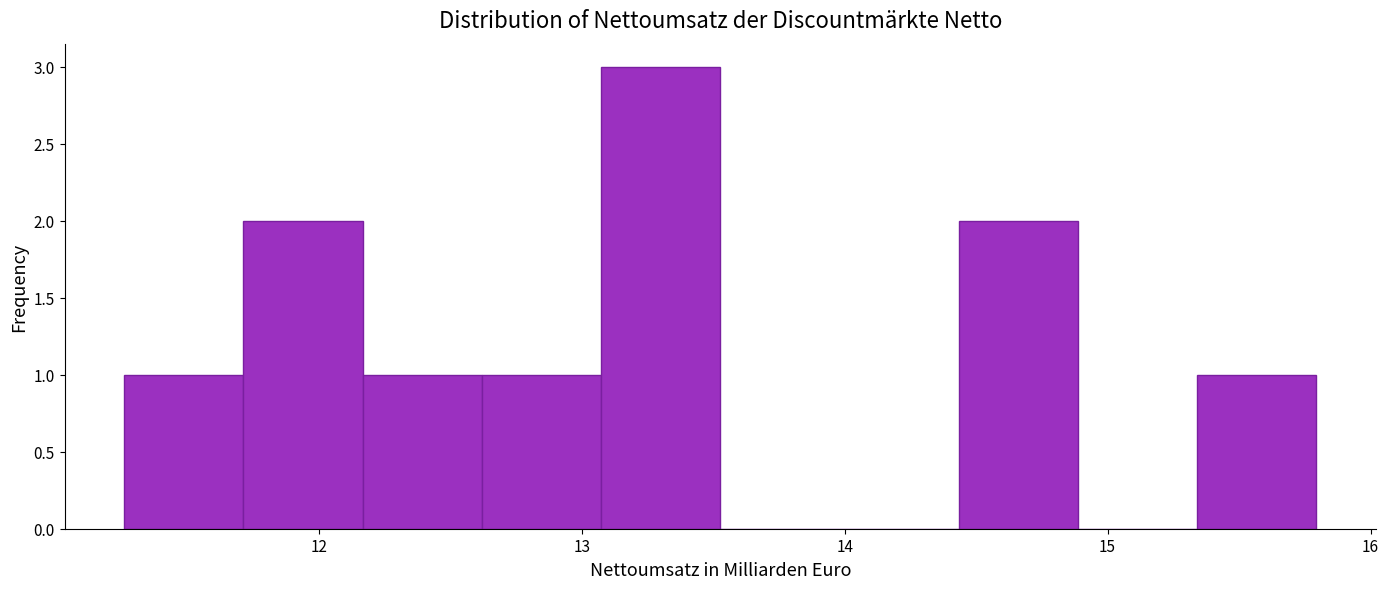

Reading left to right, transcribe this chart: for each bar, give the range it covers on the x-axis and its height. Neither the bar edges nor the heights are printed on the chart, so give them approximately, as read against the axes.

11.3 to 11.7: 1
11.7 to 12.2: 2
12.2 to 12.6: 1
12.6 to 13.1: 1
13.1 to 13.5: 3
13.5 to 14.0: 0
14.0 to 14.4: 0
14.4 to 14.9: 2
14.9 to 15.3: 0
15.3 to 15.8: 1